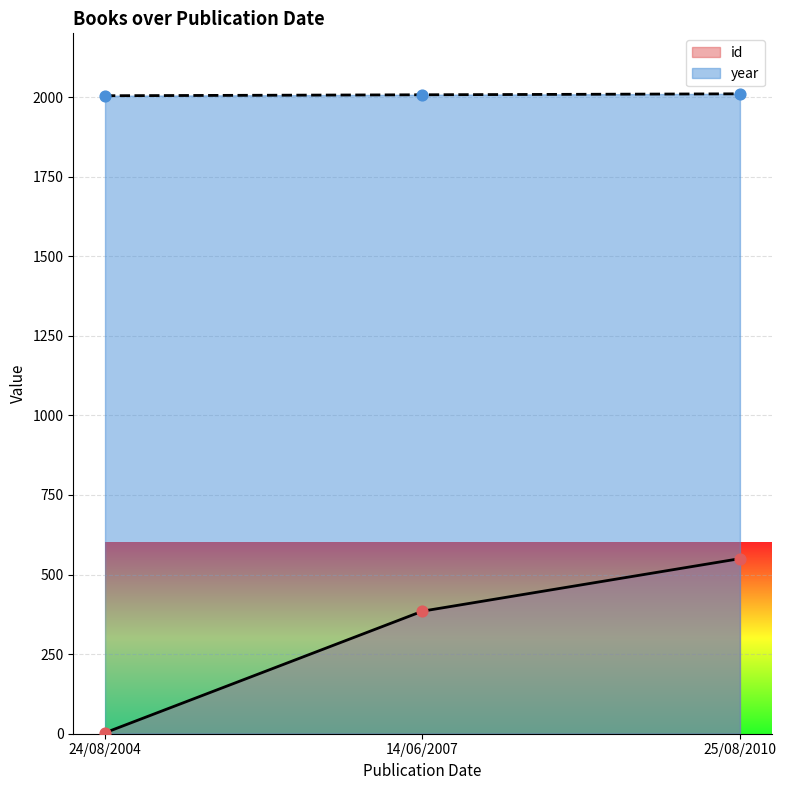

Which series has the largest total across all categories?

year